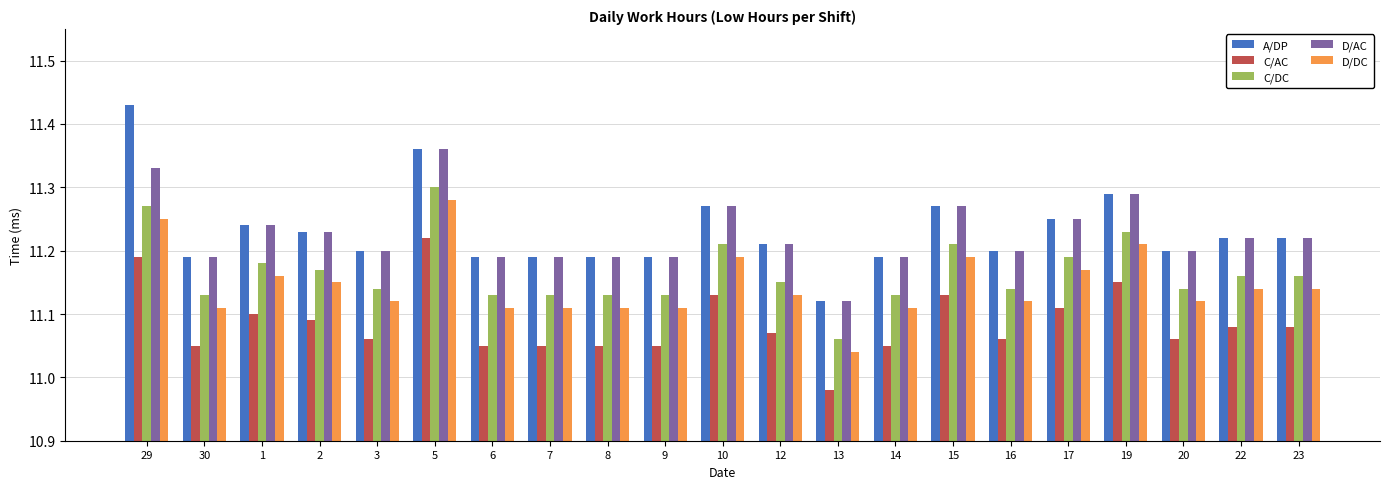

What is the label of the 3rd bar from the right?

20